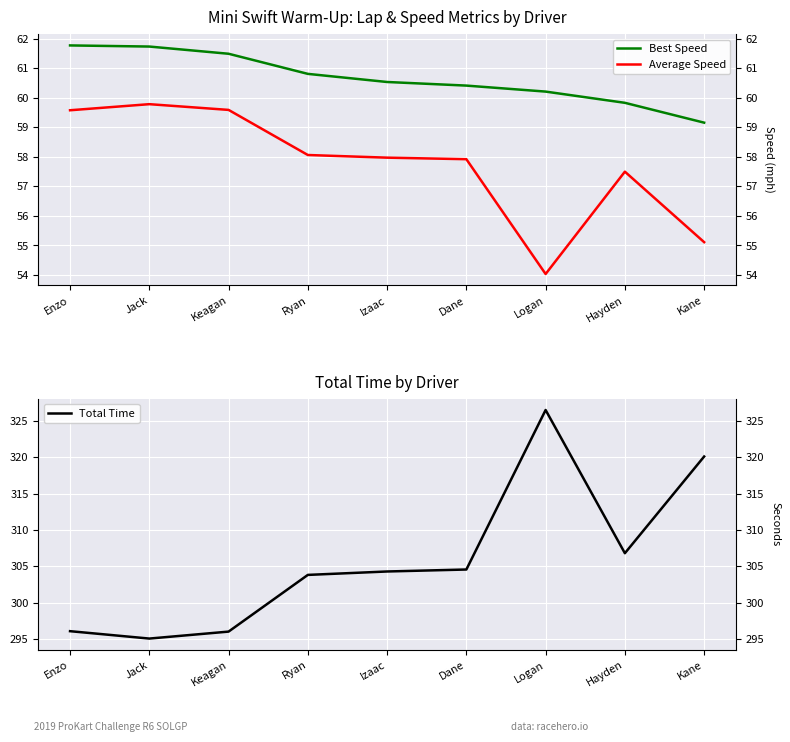

At which category does the chart reach its peak across all series?

Logan